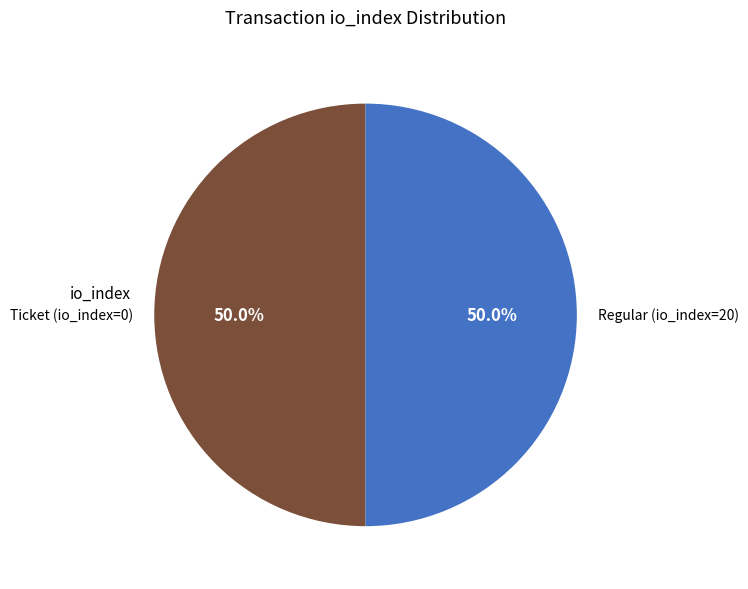

Approximately how many times larger is the value at Regular (io_index=20) compared to Ticket (io_index=0)?

1.0